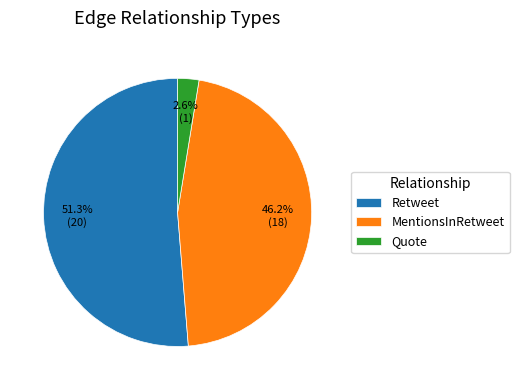

Does Retweet represent more than half of the total?

Yes